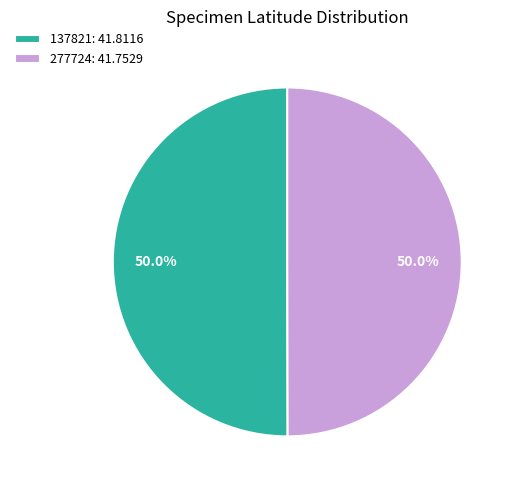

What is the ratio of the value at 137821: 41.8116 to the value at 277724: 41.7529?

1.0